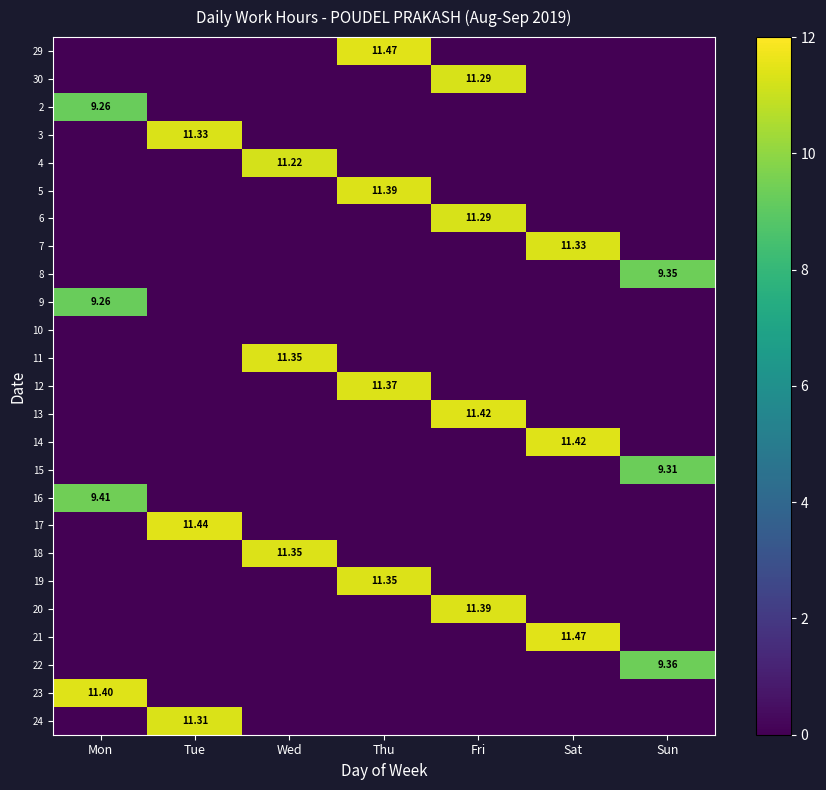

Which category has the highest value in the 7 series?

Sat